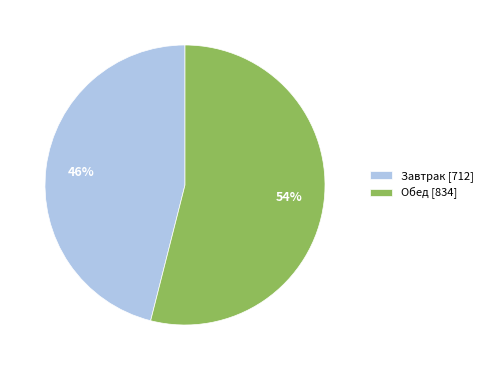

To the nearest percent, what portion does Обед [834] represent?

54%